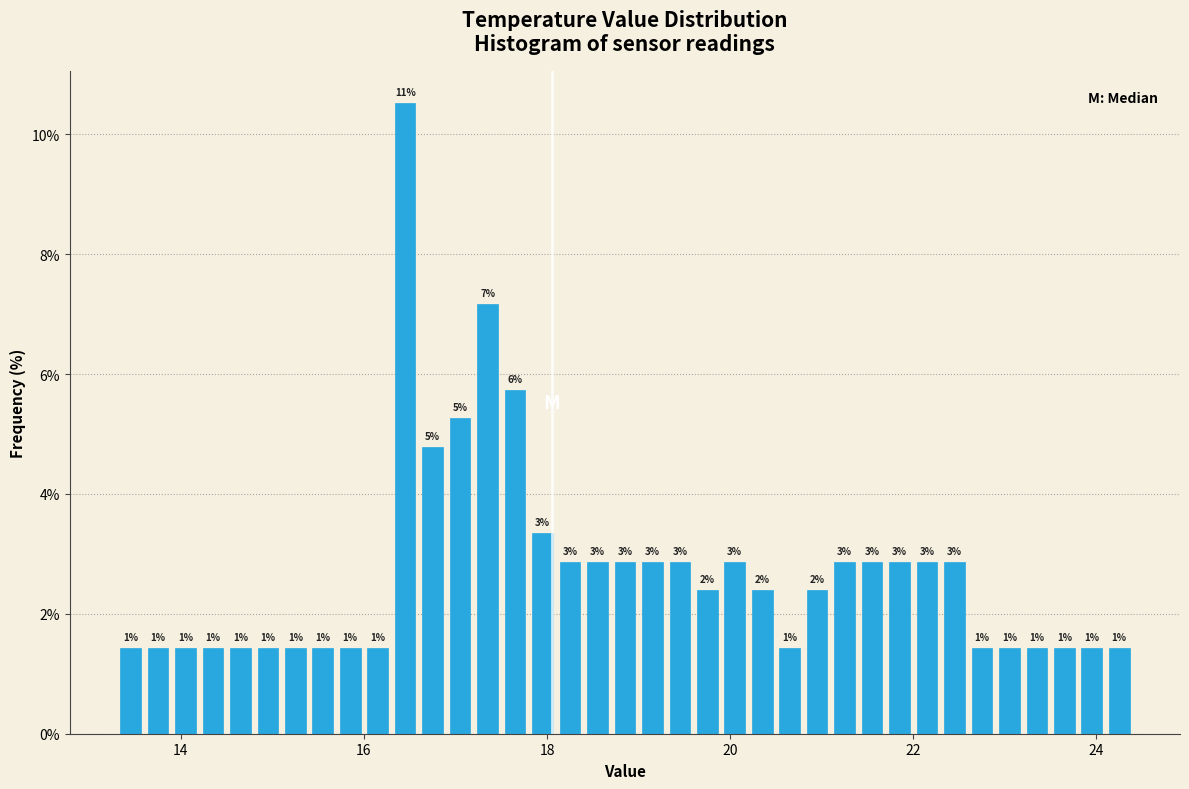

Around what value on the x-axis is the tallest bar? Give the approximate position of its centre, as read against the axis.

16.4